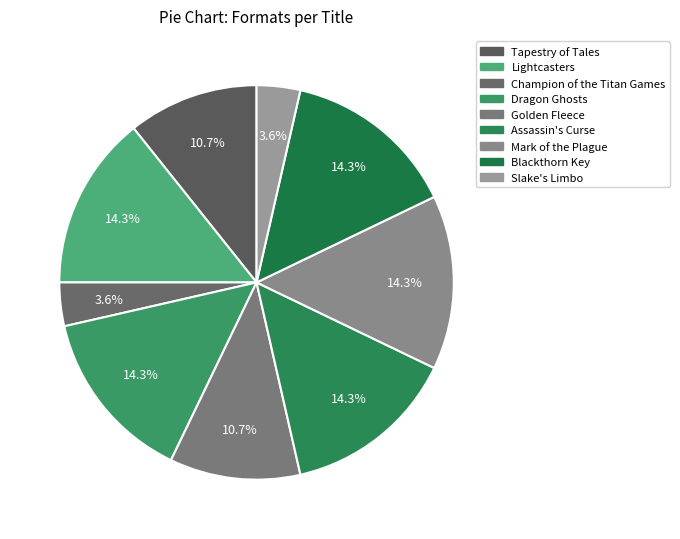

To the nearest percent, what portion does Mark of the Plague represent?

14%